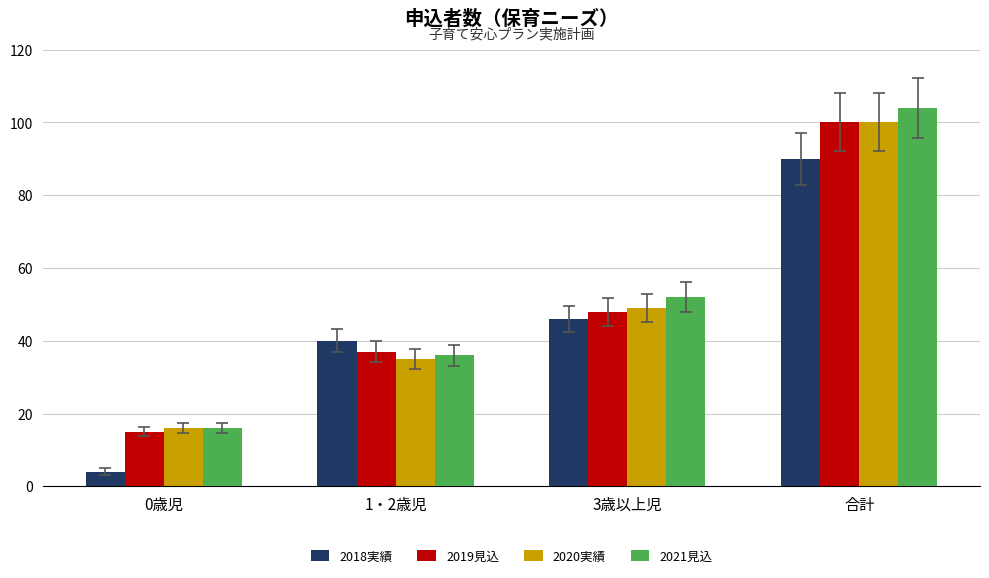

Which series has the largest range (max minus min)?

2021見込